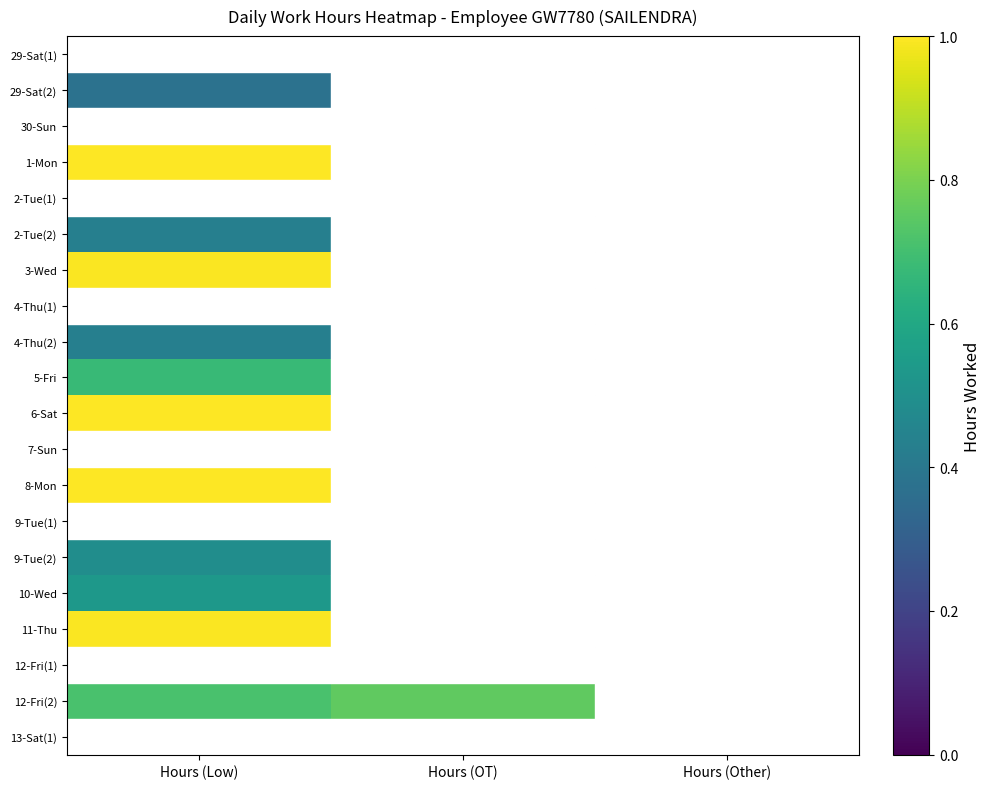

List the series in order of their peak value, highest first.

8-Mon, 1-Mon, 6-Sat, 3-Wed, 11-Thu, 12-Fri(2), 5-Fri, 10-Wed, 9-Tue(2), 2-Tue(2), 4-Thu(2), 29-Sat(2), 29-Sat(1), 30-Sun, 2-Tue(1), 4-Thu(1), 7-Sun, 9-Tue(1), 12-Fri(1), 13-Sat(1)